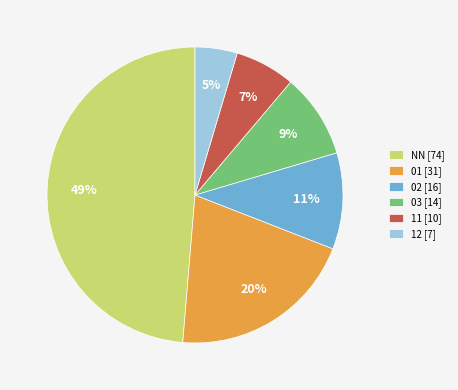

The NN slice represents 43% of the pie. True or false?

False